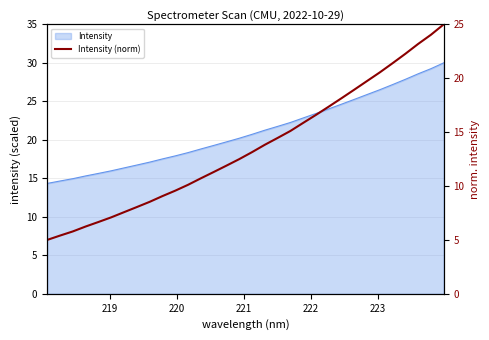

Reading right to left, extract all data points from this chart.

25.0	24.0	23.2	22.3	21.4	20.5	19.7	18.9	18.1	17.4	16.6	15.9	15.1	14.5	13.8	13.1	12.5	11.9	11.3	10.7	10.1	9.6	9.1	8.5	8.0	7.6	7.1	6.7	6.2	5.8	5.4	5.0